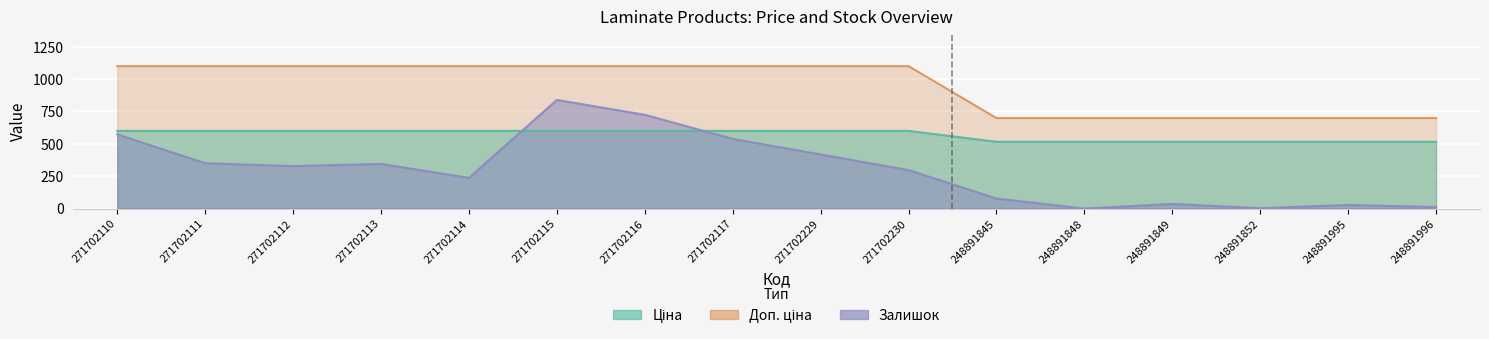

True or false: Доп. ціна has a value of 146.2 at 248891996.

False